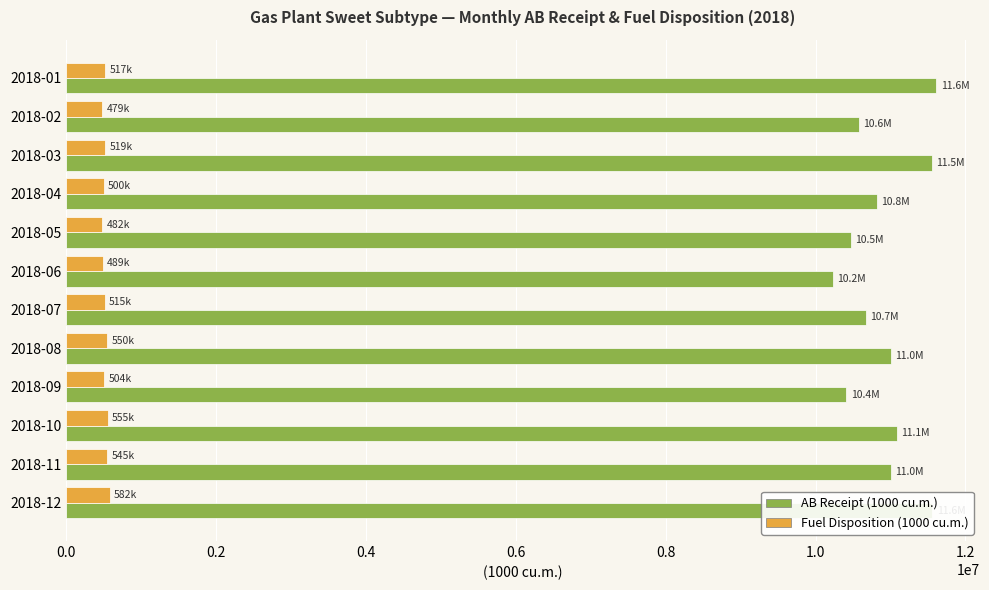

What is the total value across all series at 2018-03?

12066936.1